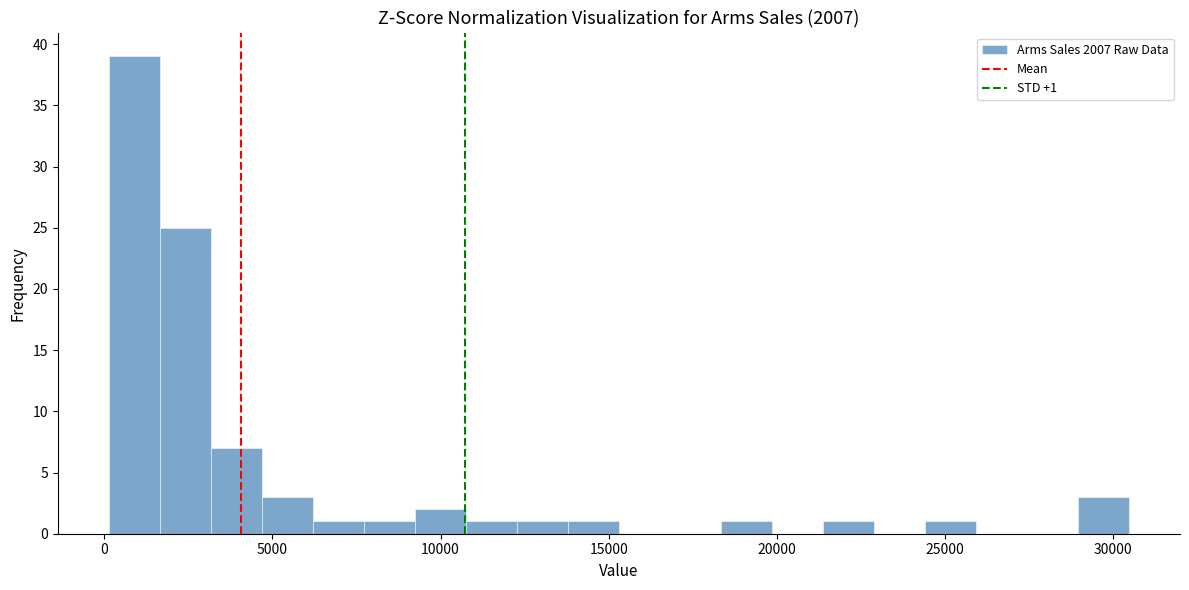

Around what value on the x-axis is the tallest bar? Give the approximate position of its centre, as read against the axis.

1000